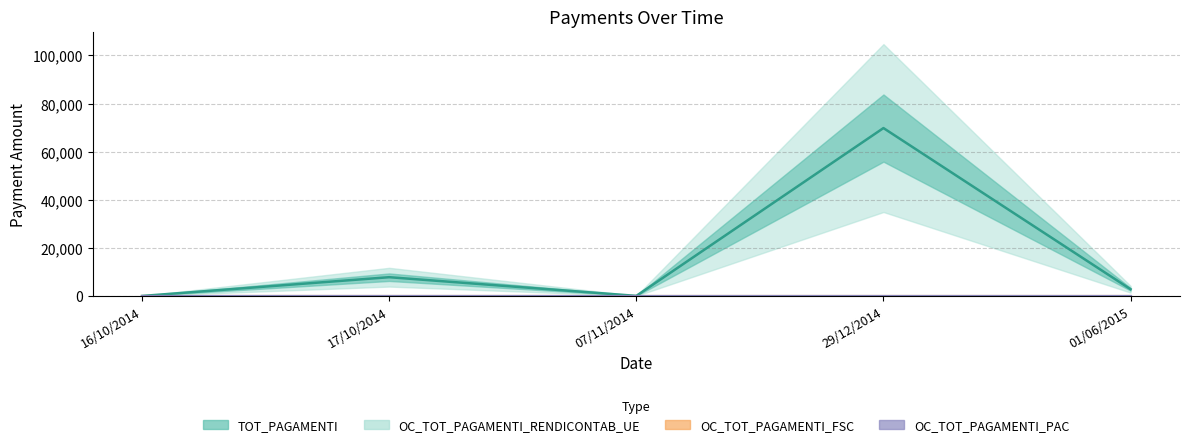

At which category is the sum across all series the highest?

29/12/2014